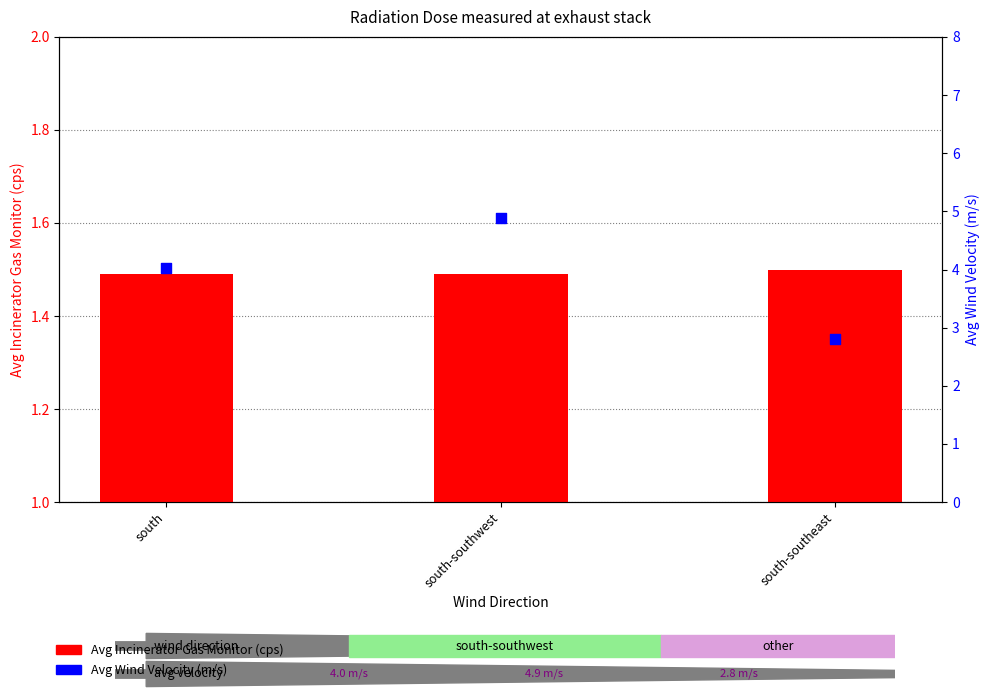

What are all the series names shown in the legend?

Avg Incinerator Gas Monitor (cps), Avg Wind Velocity (m/s)